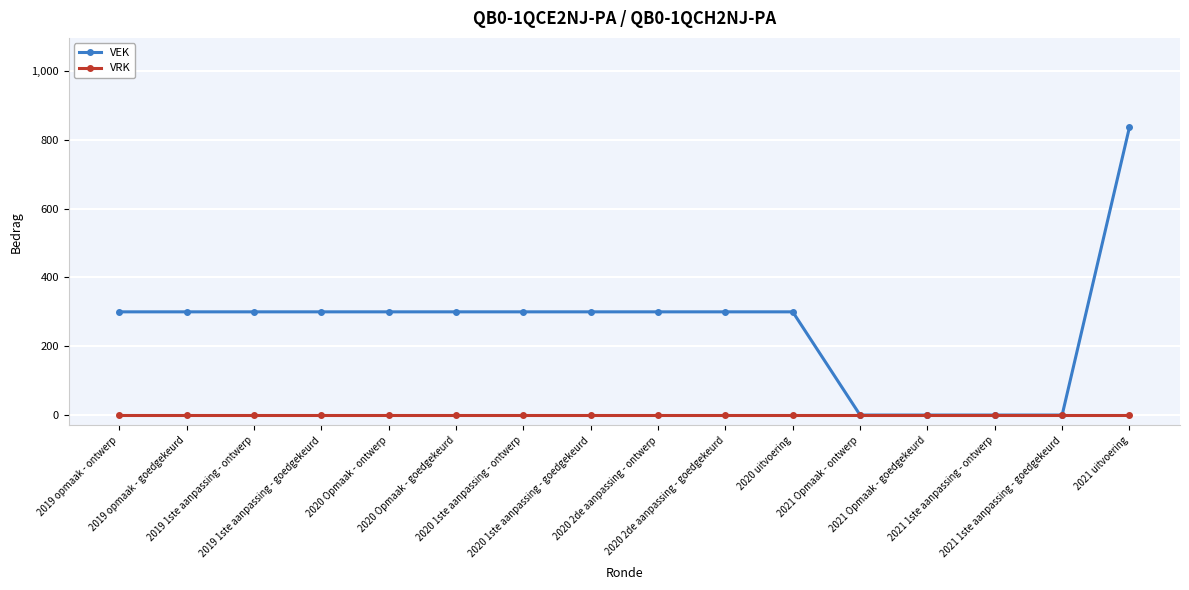

What value does the VEK series have at 2020 uitvoering, to the nearest 100?

300